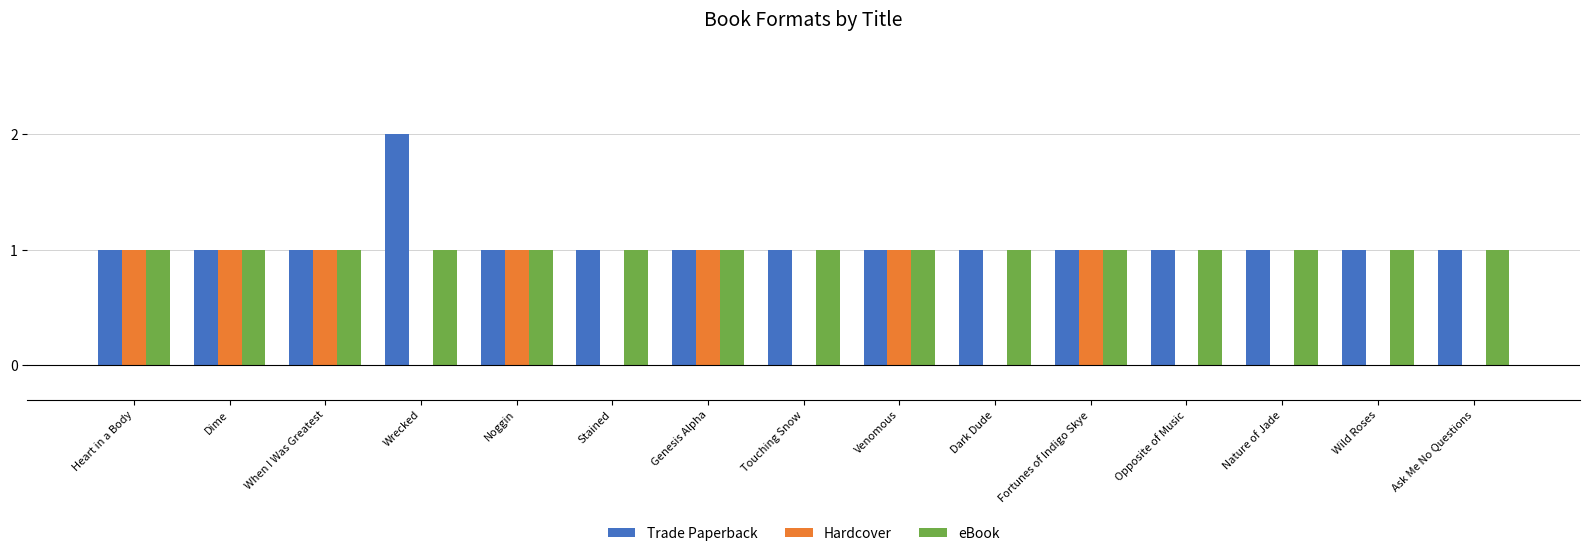

What is the total value across all series at Noggin?

3